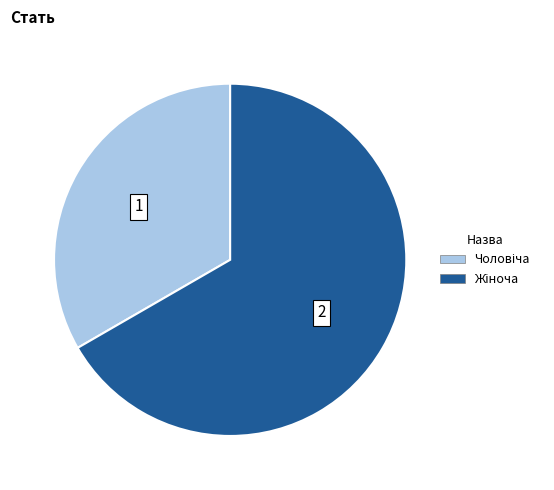

Is there any slice that represents more than half of the pie?

Yes